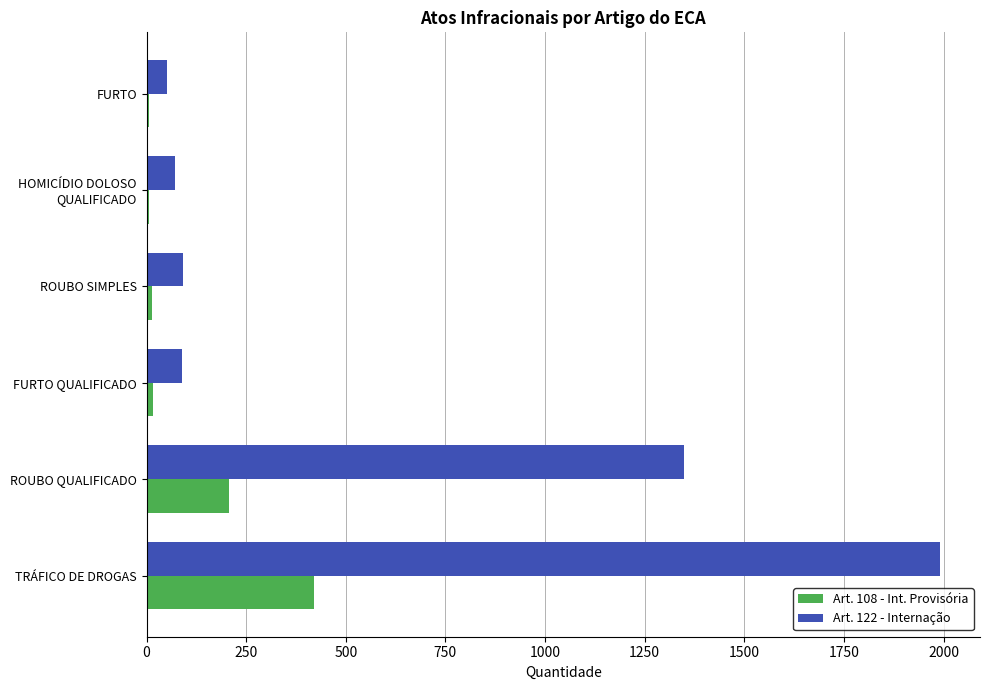

At which label does Art. 122 - Internação reach its peak?

TRÁFICO DE DROGAS